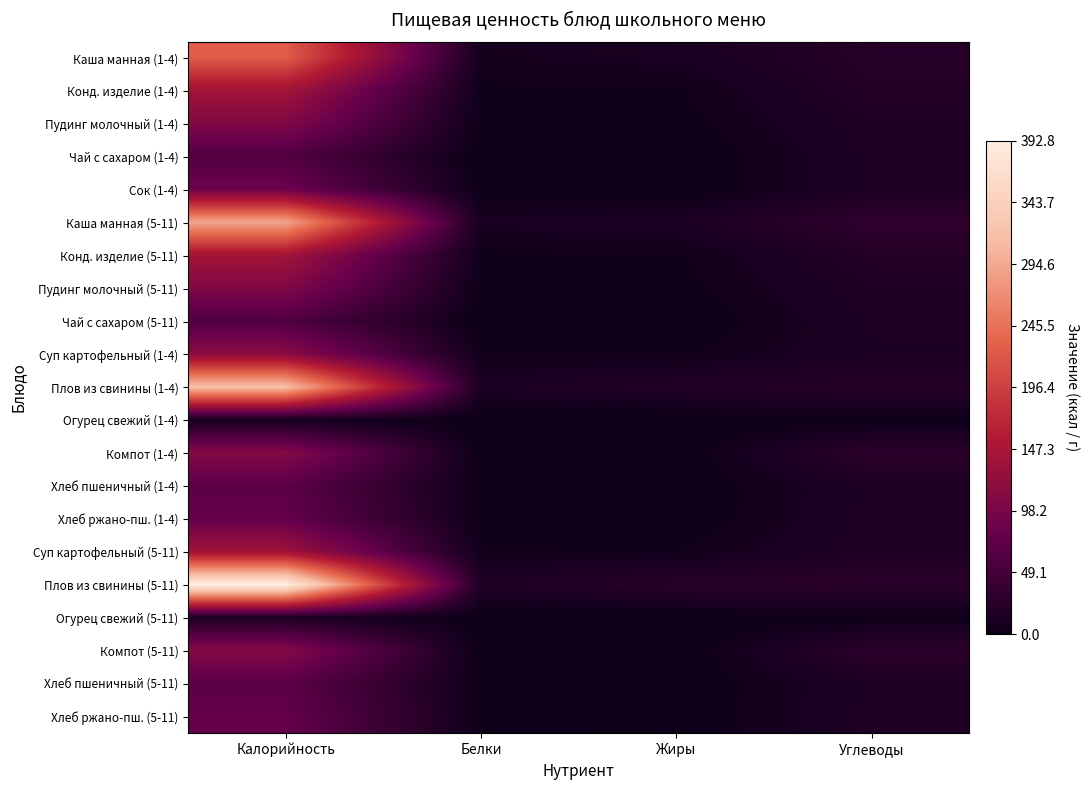

Reading left to right, transcribe all the data shown in this chart.

Каша манная (1-4): Калорийность=227.3	Белки=8.3	Жиры=11.3	Углеводы=23.2
Конд. изделие (1-4): Калорийность=141.1	Белки=4.2	Жиры=4.5	Углеводы=20.9
Пудинг молочный (1-4): Калорийность=105.8	Белки=2.7	Жиры=3.0	Углеводы=17.0
Чай с сахаром (1-4): Калорийность=60.5	Белки=0.1	Жиры=0.0	Углеводы=15.0
Сок (1-4): Калорийность=86.6	Белки=1.0	Жиры=0.0	Углеводы=15.0
Каша манная (5-11): Калорийность=292.1	Белки=11.0	Жиры=13.8	Углеводы=30.9
Конд. изделие (5-11): Калорийность=141.1	Белки=4.2	Жиры=4.5	Углеводы=20.9
Пудинг молочный (5-11): Калорийность=105.8	Белки=2.7	Жиры=3.0	Углеводы=17.0
Чай с сахаром (5-11): Калорийность=60.5	Белки=0.1	Жиры=0.0	Углеводы=15.0
Суп картофельный (1-4): Калорийность=116.5	Белки=4.7	Жиры=4.5	Углеводы=14.2
Плов из свинины (1-4): Калорийность=318.6	Белки=13.6	Жиры=19.4	Углеводы=22.4
Огурец свежий (1-4): Калорийность=8.5	Белки=0.5	Жиры=0.1	Углеводы=1.5
Компот (1-4): Калорийность=109.5	Белки=0.7	Жиры=0.1	Углеводы=28.0
Хлеб пшеничный (1-4): Калорийность=70.2	Белки=2.3	Жиры=0.2	Углеводы=14.8
Хлеб ржано-пш. (1-4): Калорийность=78.1	Белки=2.6	Жиры=0.5	Углеводы=15.8
Суп картофельный (5-11): Калорийность=138.2	Белки=5.6	Жиры=5.4	Углеводы=16.9
Плов из свинины (5-11): Калорийность=392.8	Белки=16.0	Жиры=24.8	Углеводы=26.4
Огурец свежий (5-11): Калорийность=14.1	Белки=0.8	Жиры=0.1	Углеводы=2.5
Компот (5-11): Калорийность=109.5	Белки=0.7	Жиры=0.1	Углеводы=28.0
Хлеб пшеничный (5-11): Калорийность=70.2	Белки=2.3	Жиры=0.2	Углеводы=14.8
Хлеб ржано-пш. (5-11): Калорийность=78.1	Белки=2.6	Жиры=0.5	Углеводы=15.8